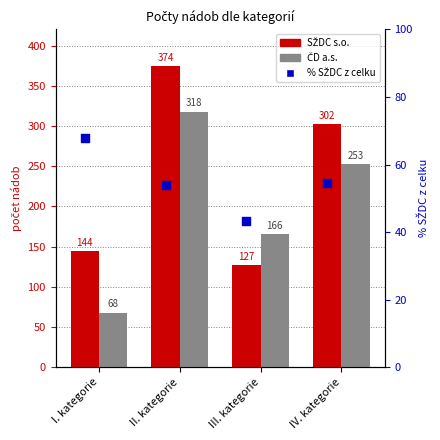

Which series has the widest spread of Y values?

ČD a.s.